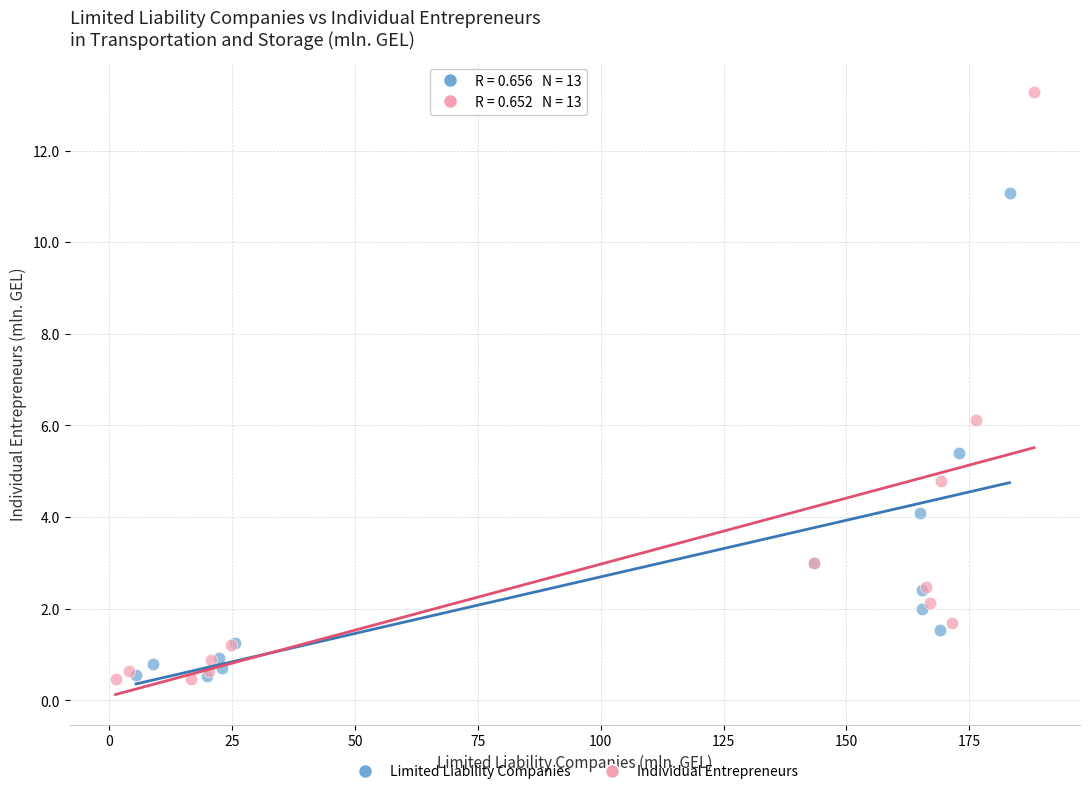

Which series has the largest Y range (max minus min)?

Individual Entrepreneurs